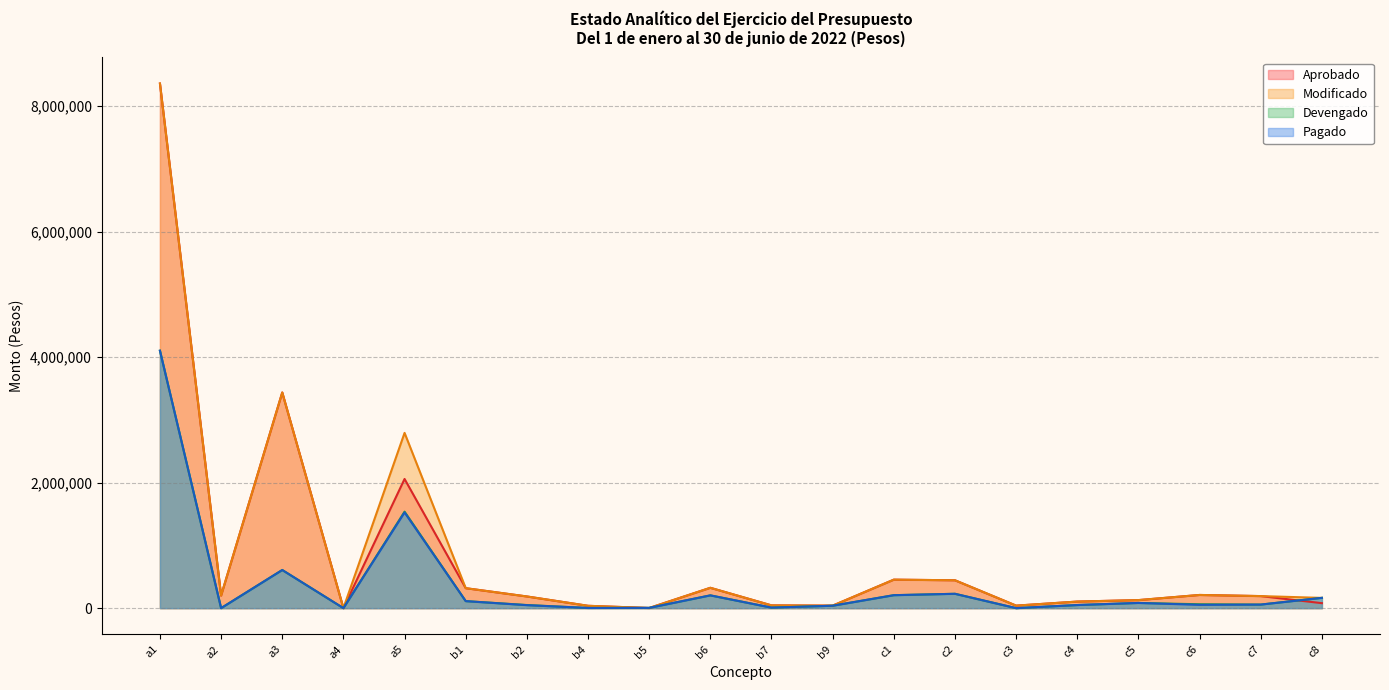

What is the value of the Aprobado point at the 20th from the left?

79388